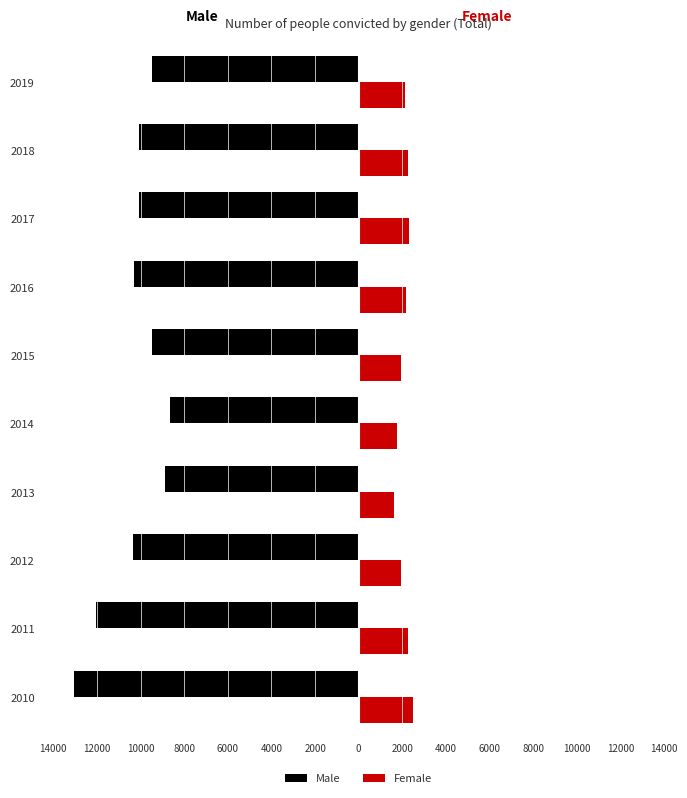

What is the difference between the maximum and minimum values in the Female series?

869